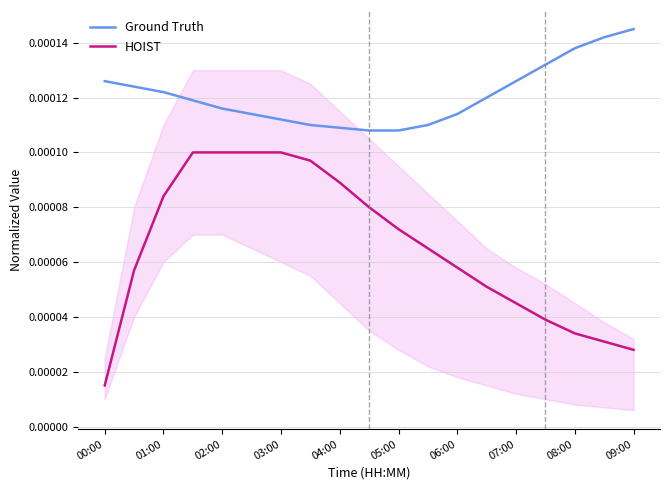

True or false: HOIST and Ground Truth cross at least once.

False